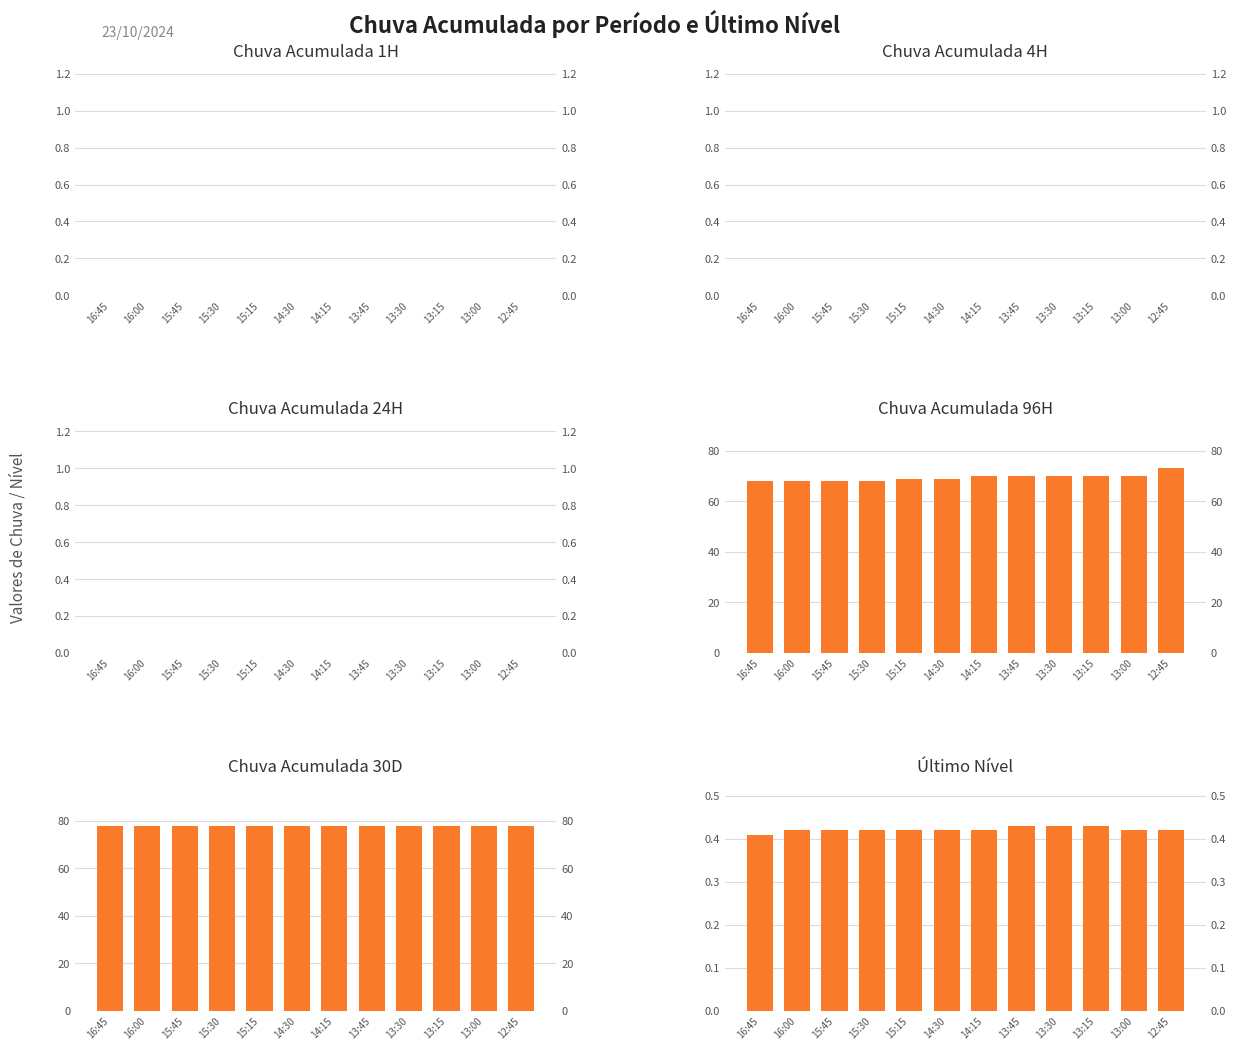

Between 15:15 and 14:15, which series saw the biggest shift?

Chuva Acumulada 96H